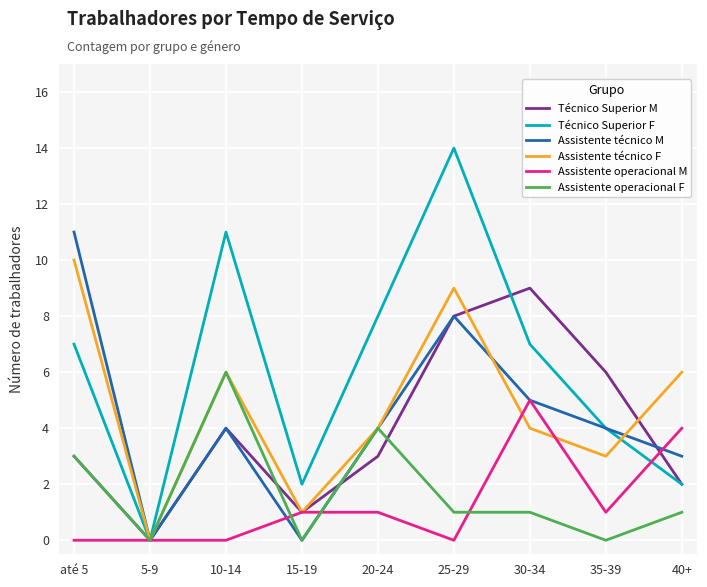

What position from the left is 15-19?

4